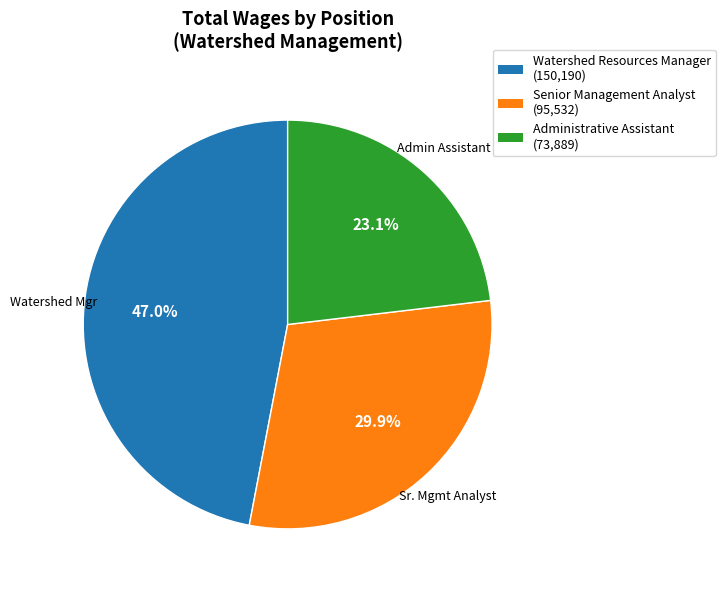

Which slice is the smallest?

Administrative Assistant